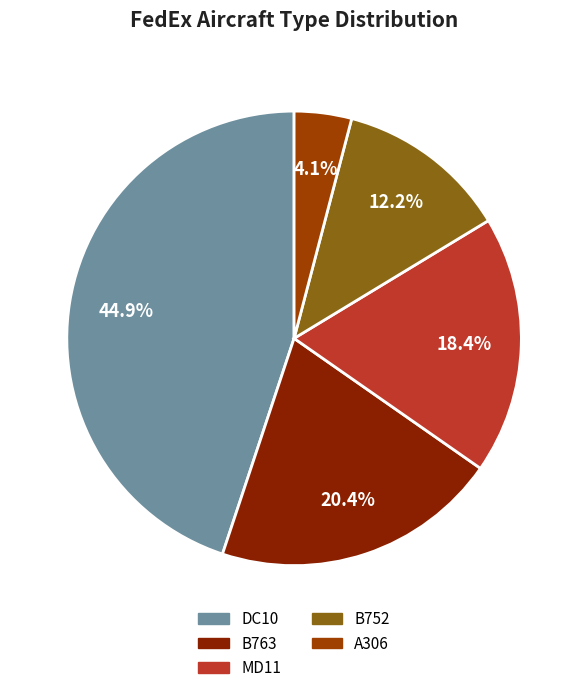

To the nearest percent, what is the difference between the largest and smallest slice percentages?

41%